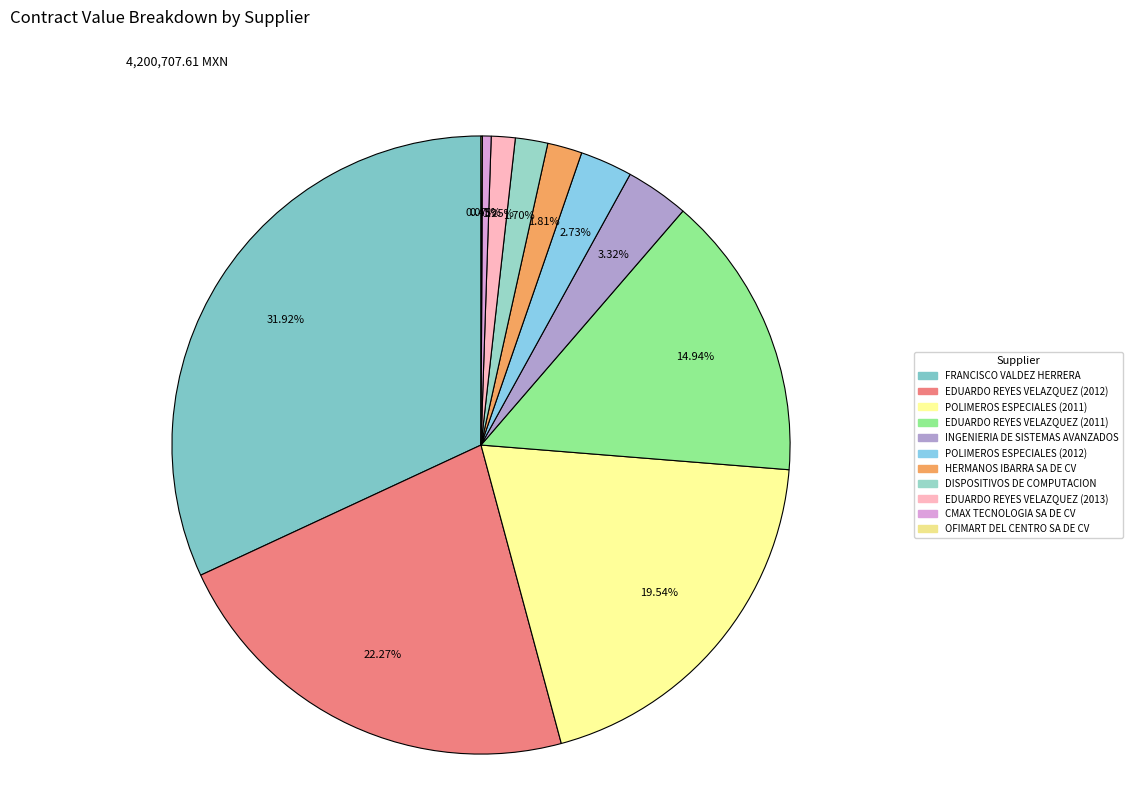

Does any single category account for the majority?

No